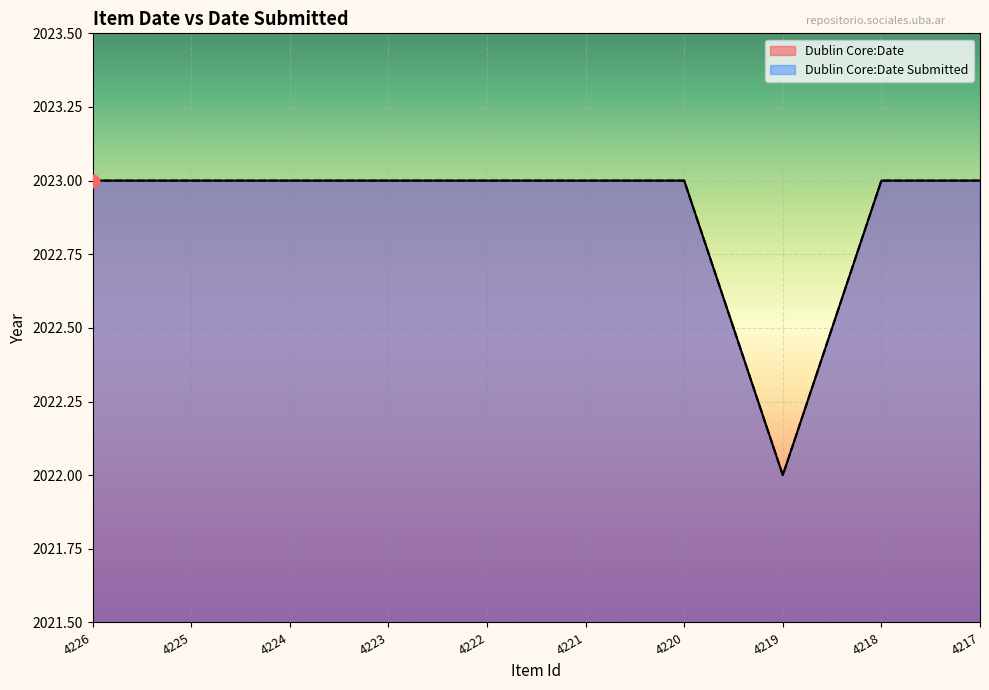

At which category is the sum across all series the highest?

4226